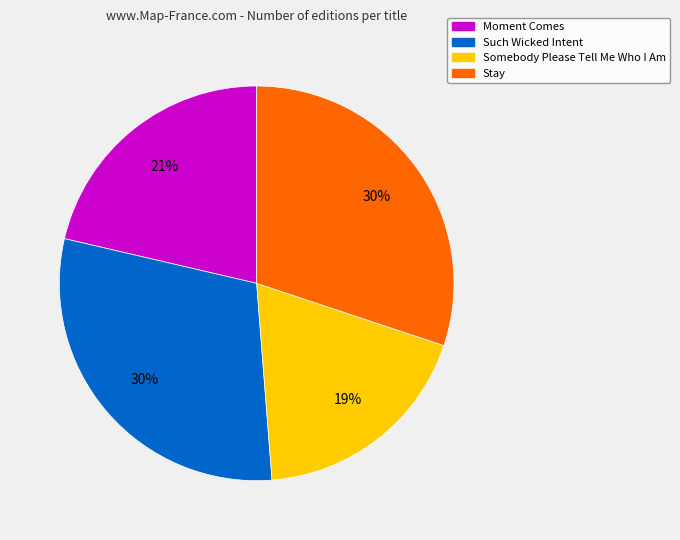

How many segments does this pie chart have?

4